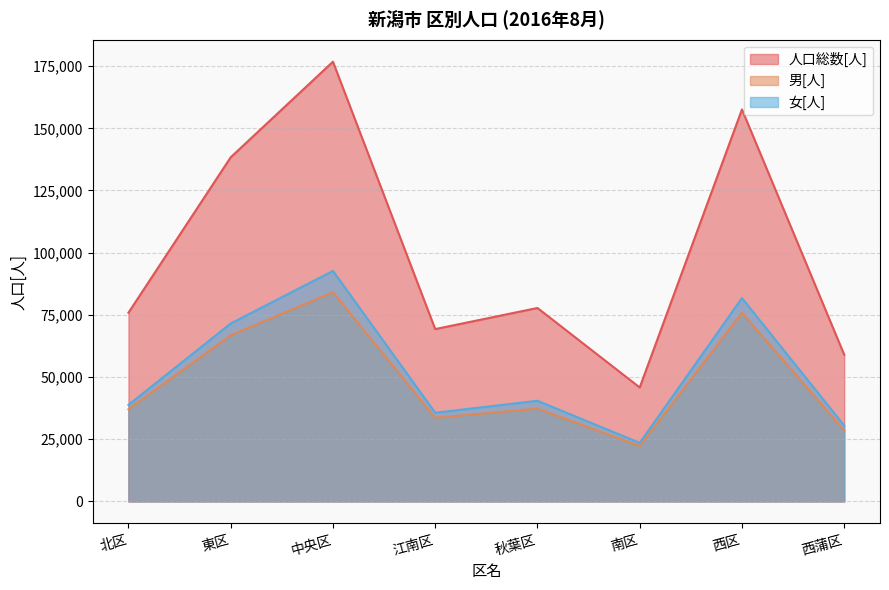

Which has a higher value, 東区 or 南区?

東区